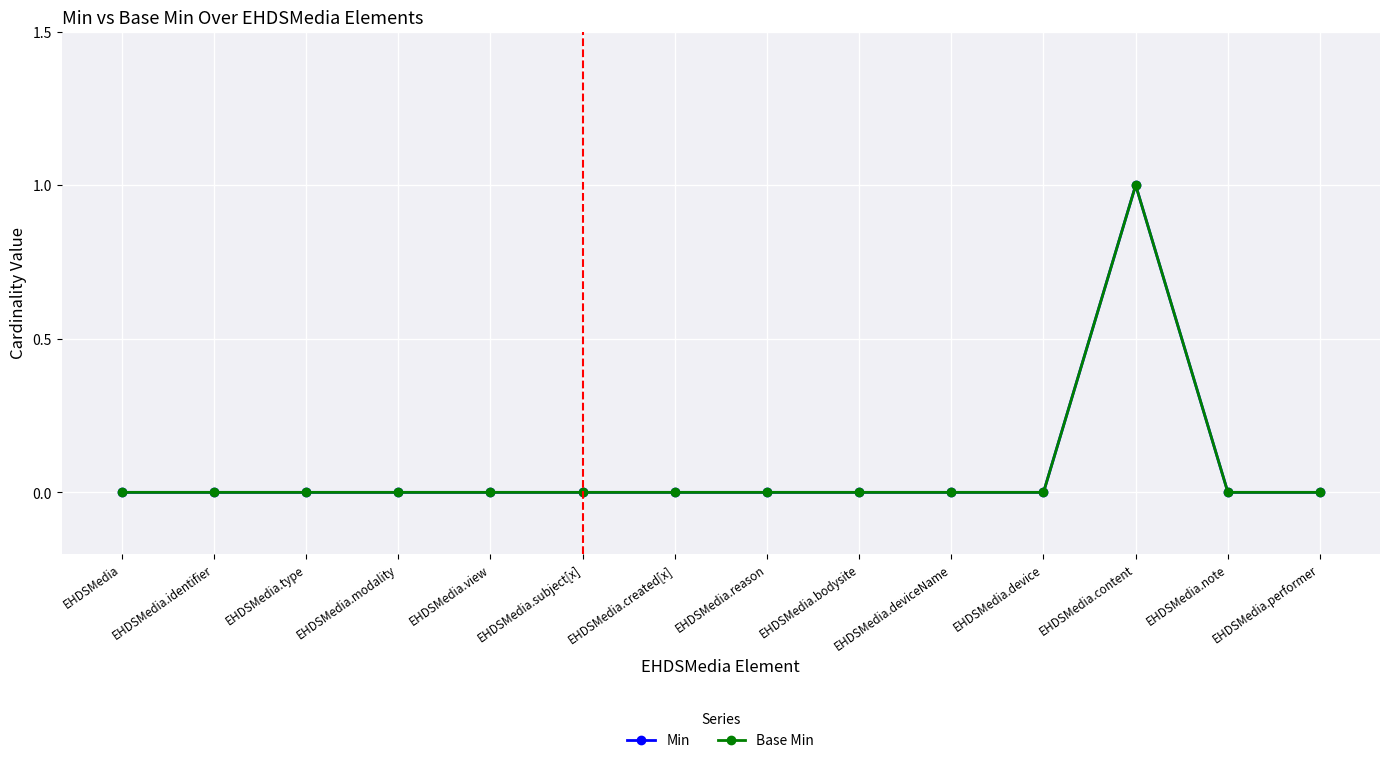

Does the chart have visible grid lines?

Yes